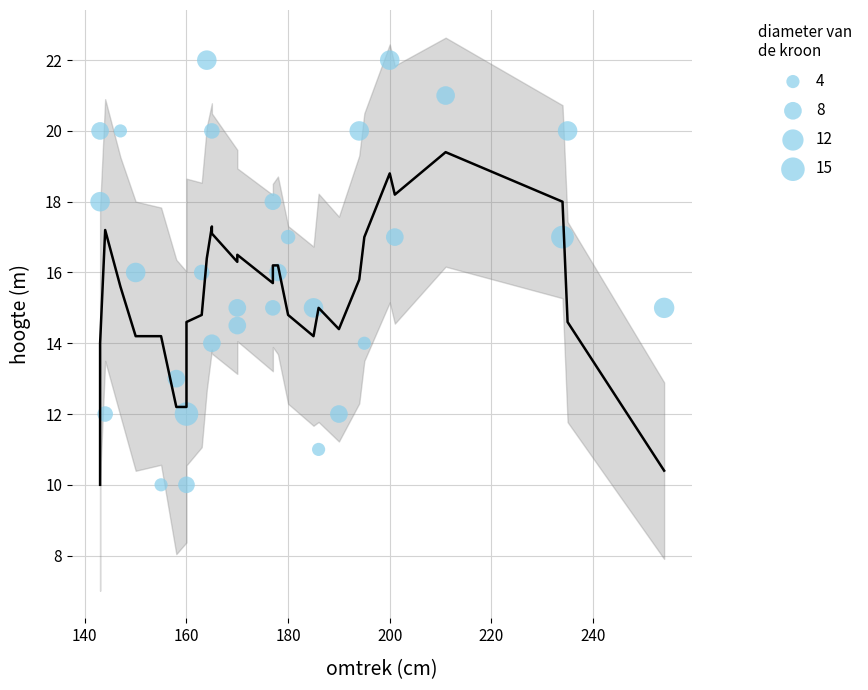

What is the range of Y values (max minus min)?

12.0